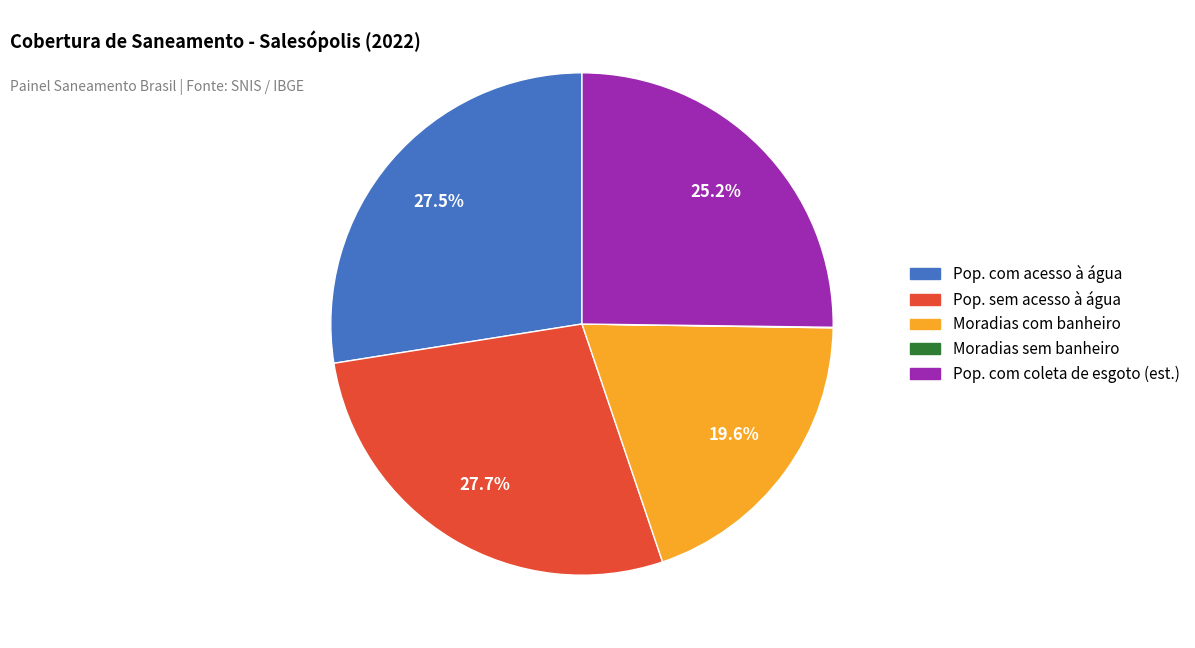

Is there any slice that represents more than half of the pie?

No